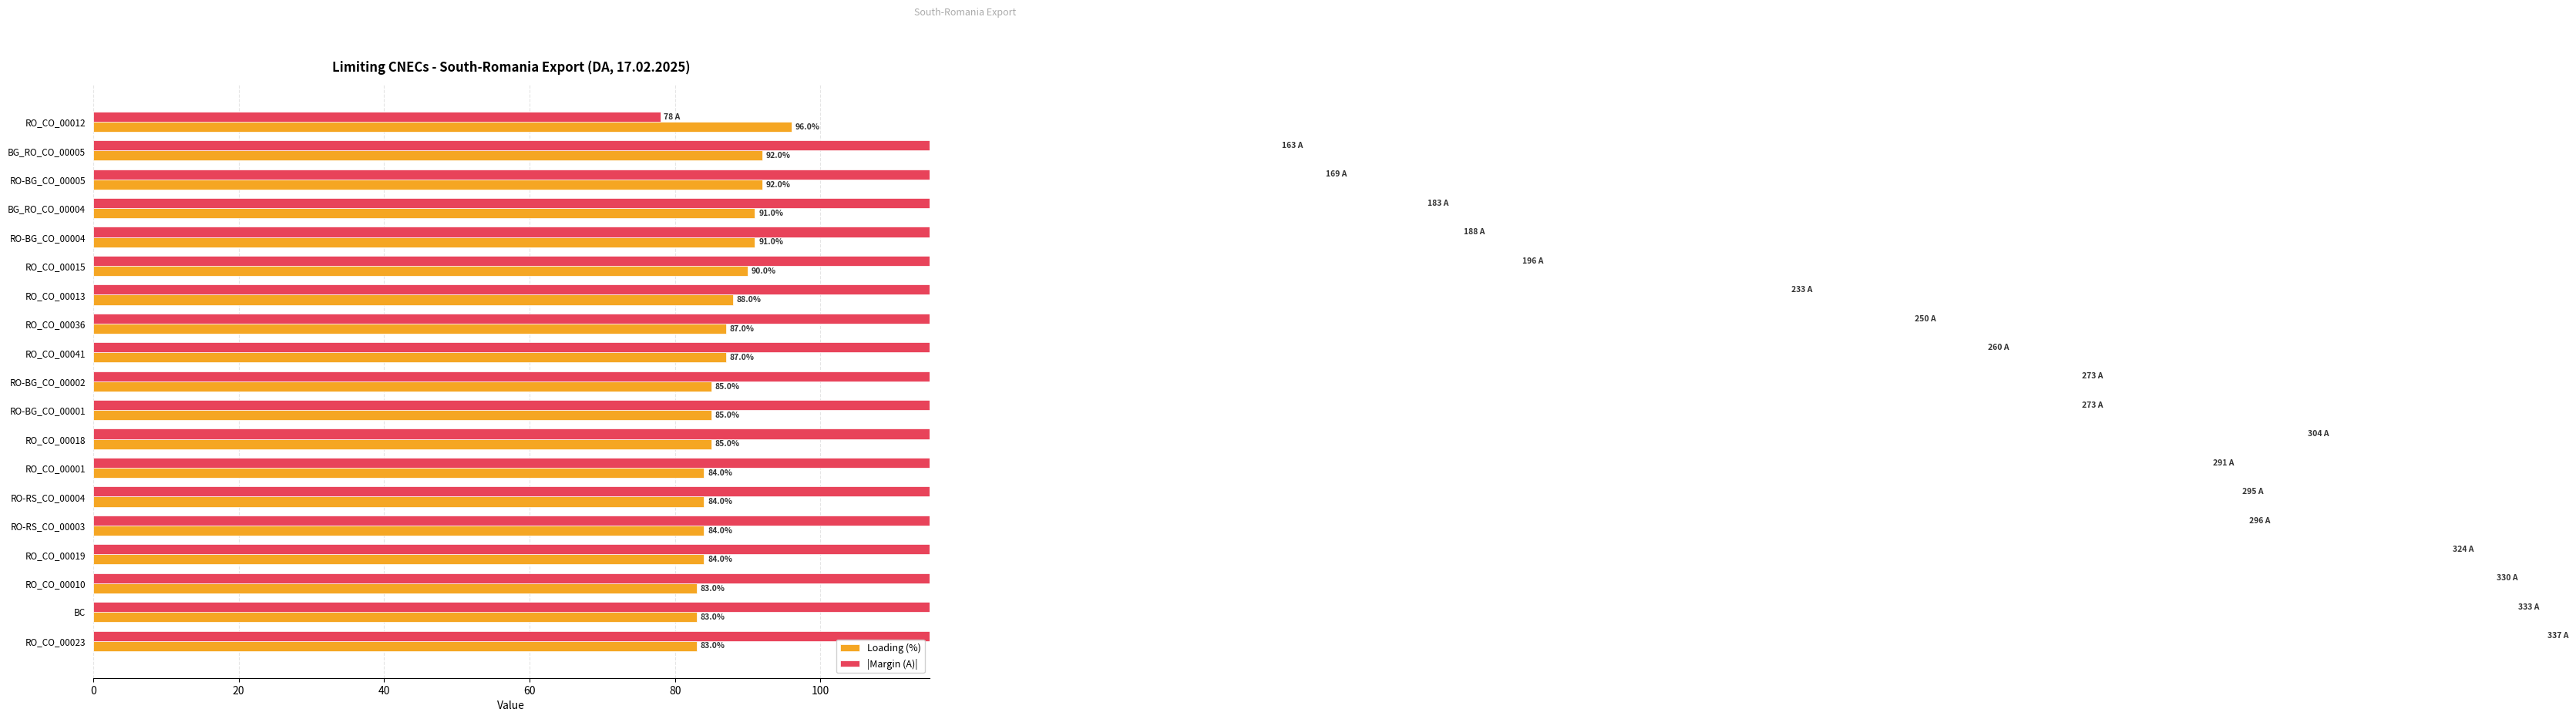

Between RO-BG_CO_00004 and RO-RS_CO_00004, which is larger?

RO-BG_CO_00004